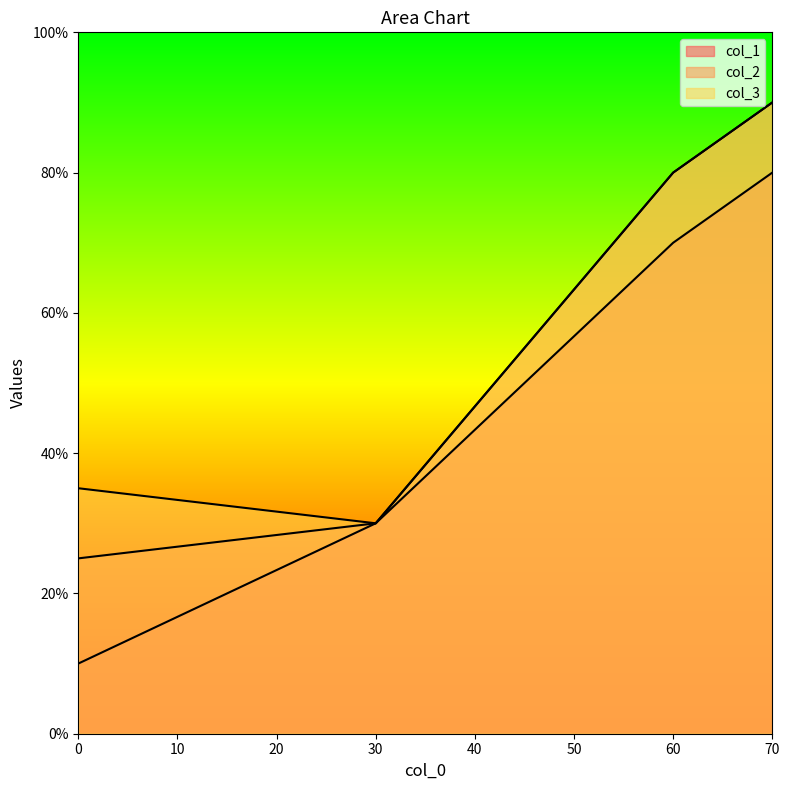

What is the average value of the col_2 series?

56